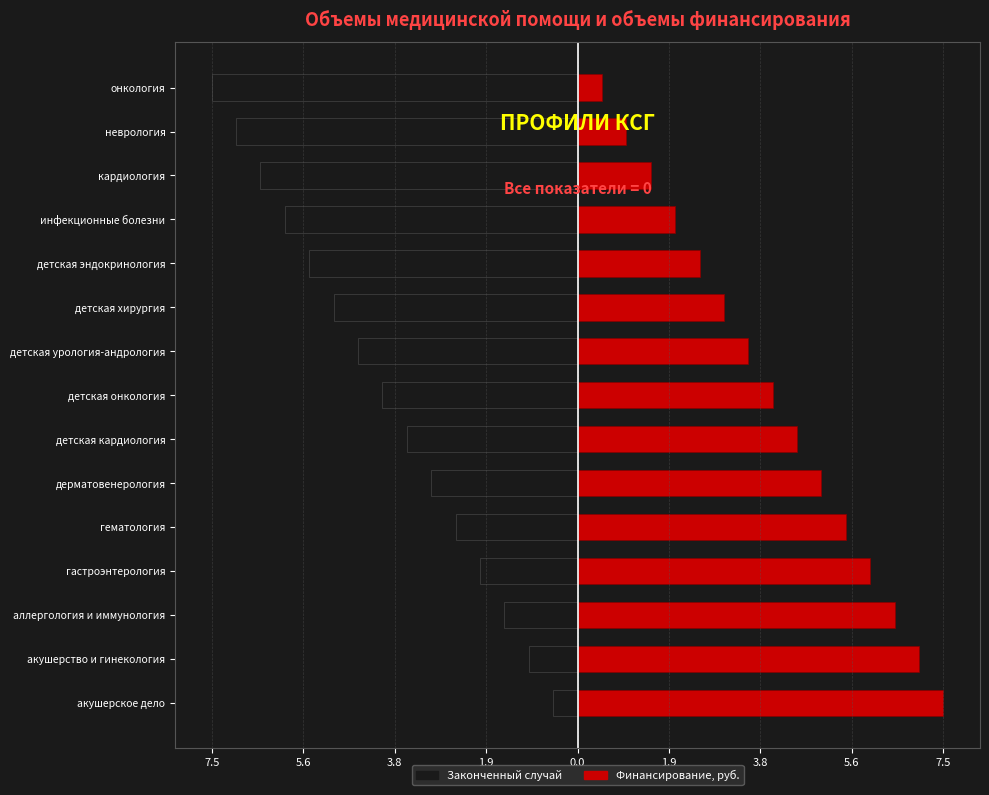

What is the average value of the Финансирование, руб. series?

4.0